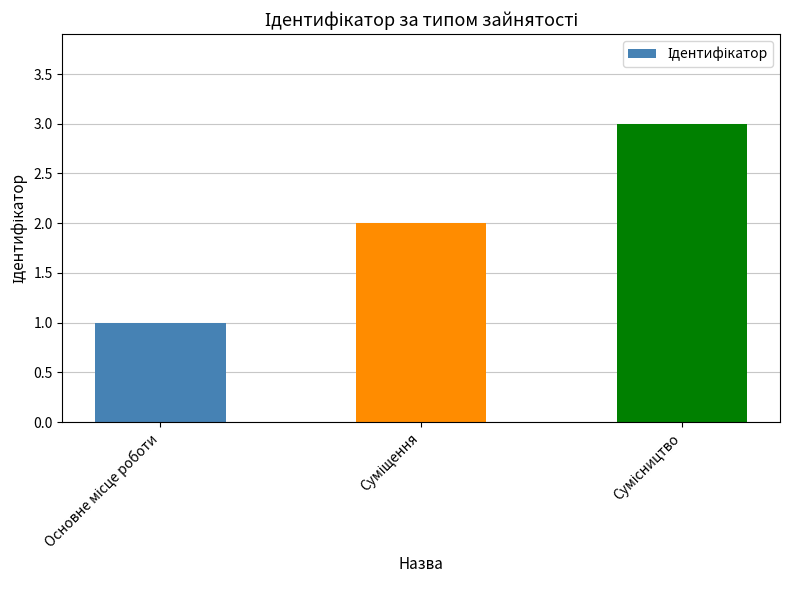

What is the sum of all values?

6